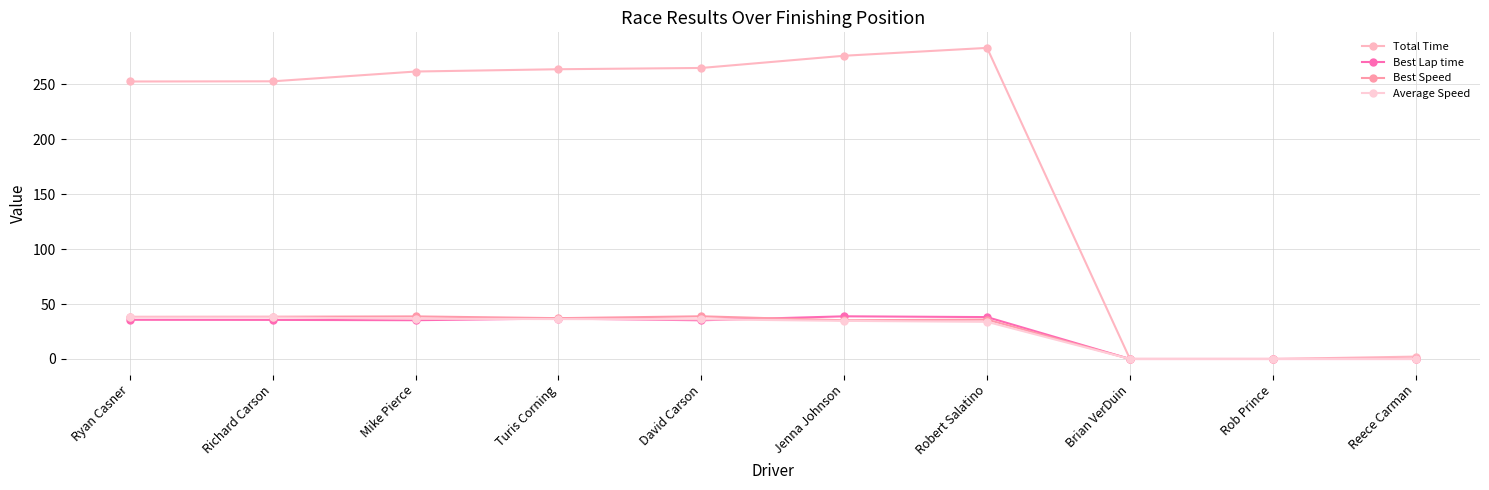

How many lines are shown in the chart?

4